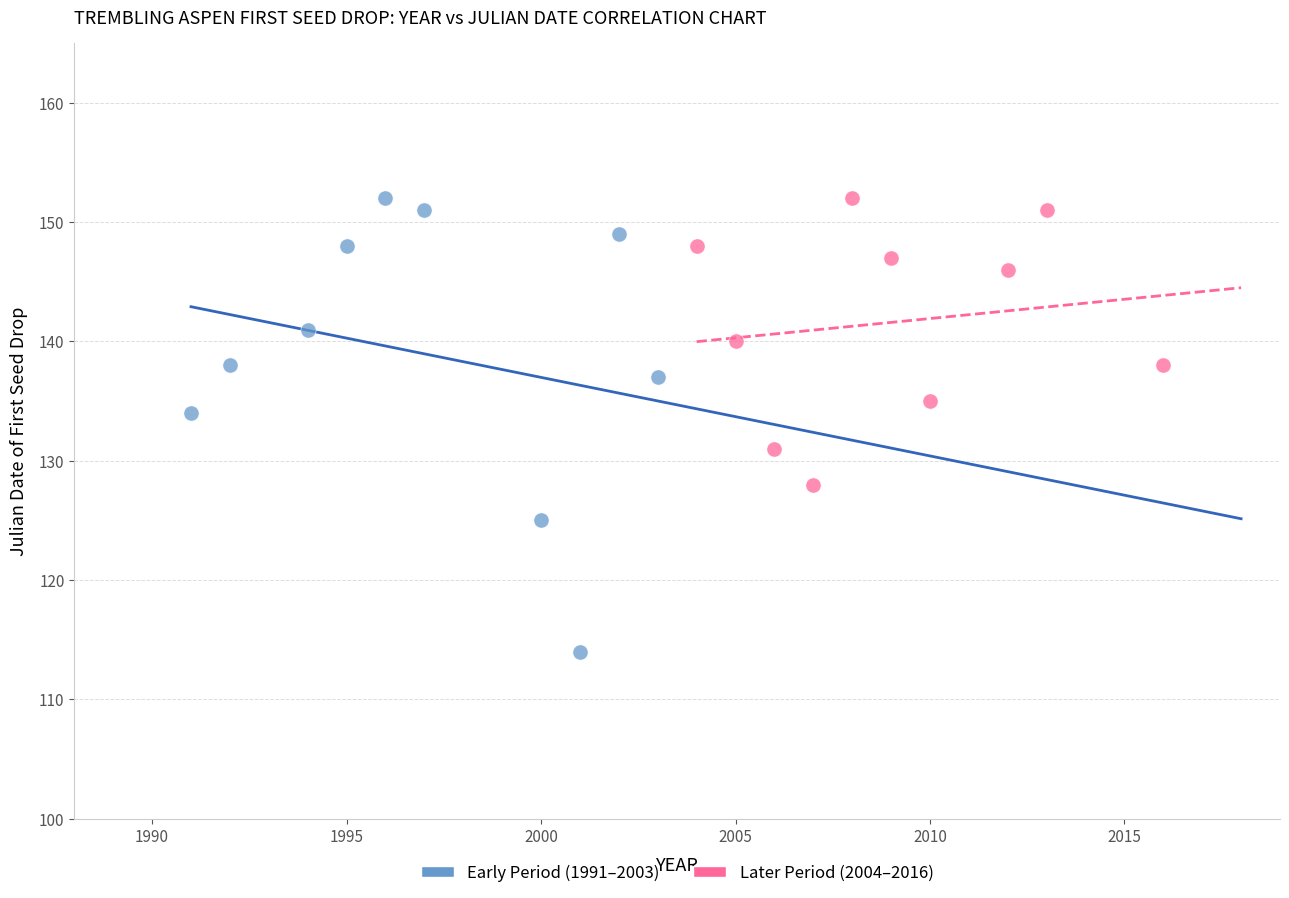

Which series reaches the minimum Y coordinate?

Early Period (1991–2003)